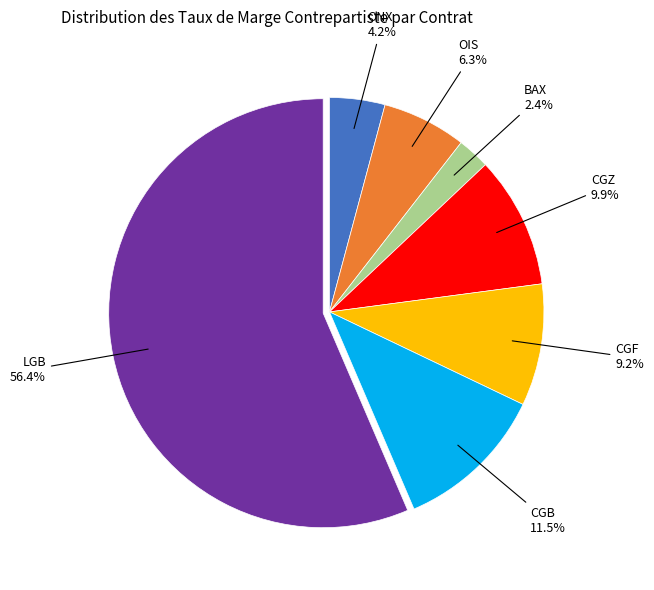

To the nearest percent, what is the difference between the largest and smallest slice percentages?

54%